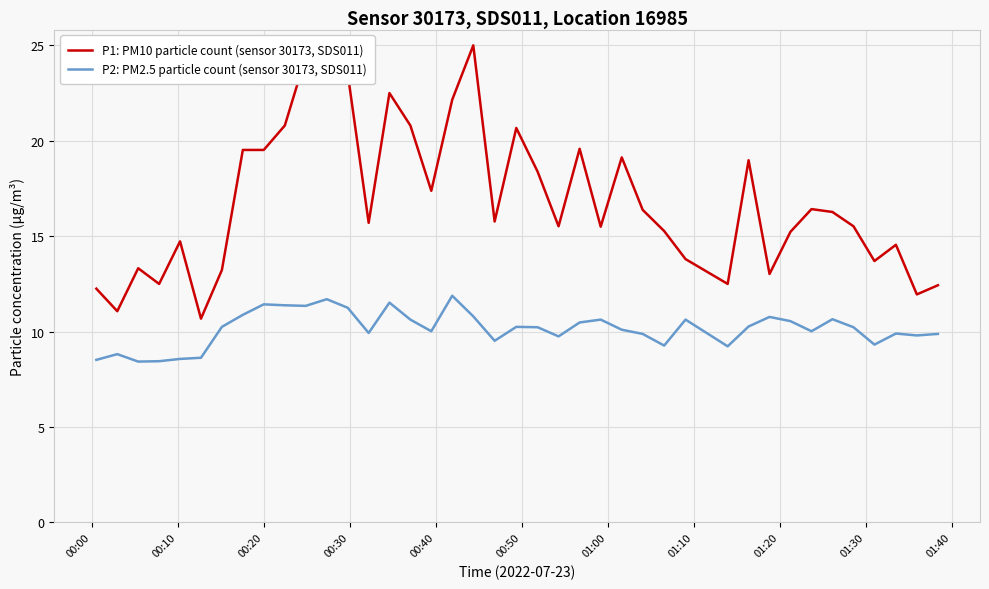

What is the maximum value shown in the chart?

25.0